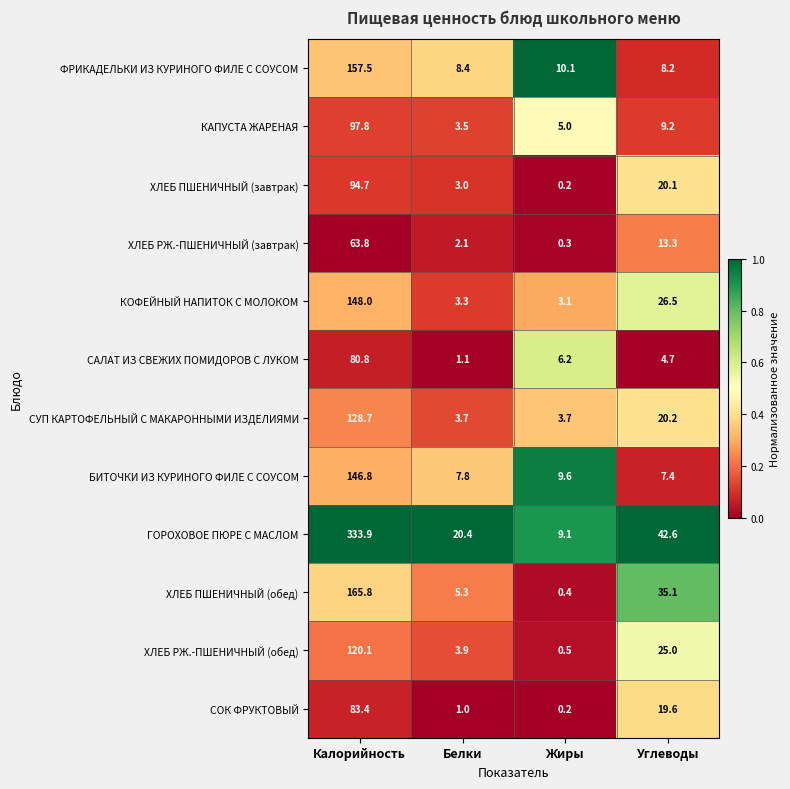

What is the sum of the ХЛЕБ РЖ.-ПШЕНИЧНЫЙ (завтрак) values at Жиры and Калорийность?

64.1